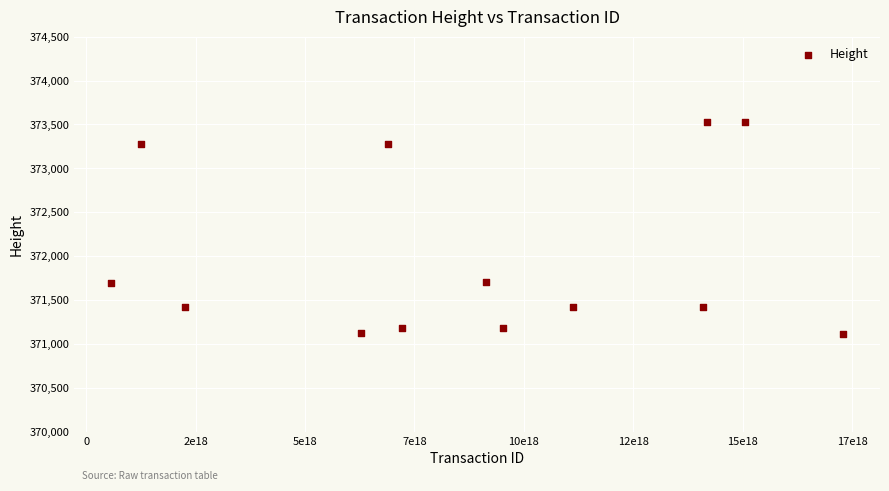

What is the range of X values (max minus min)?

16737199779082268672